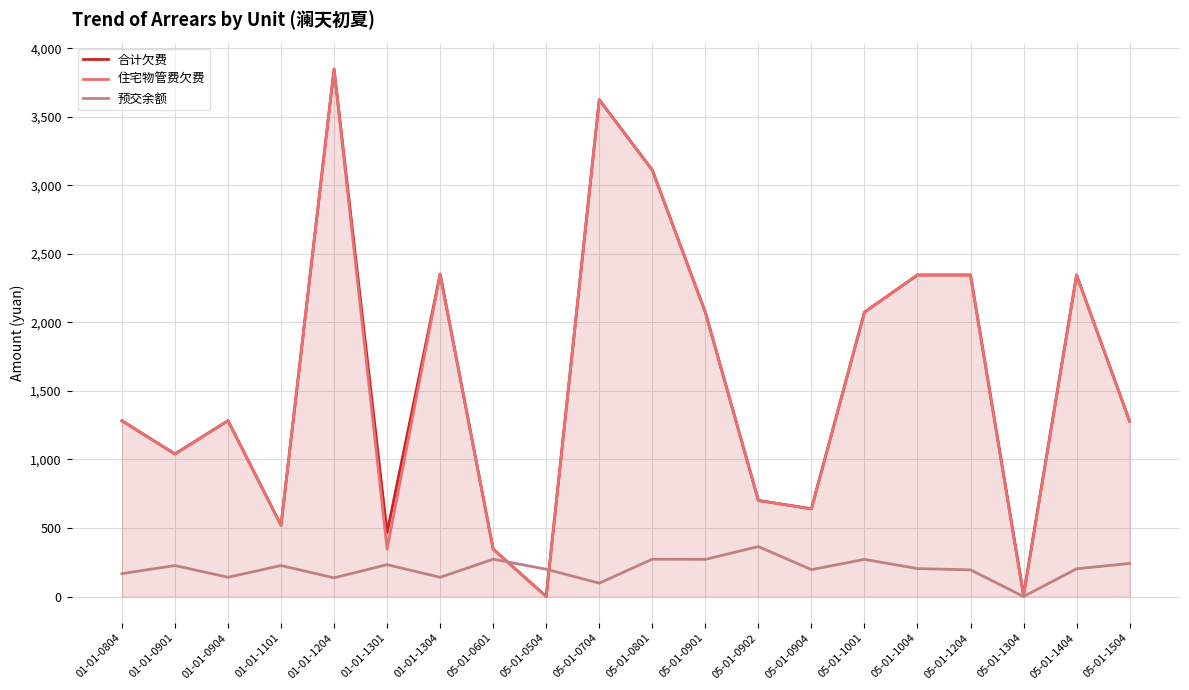

Is it true that 预交余额 equals 272.3 at 05-01-0801?

True